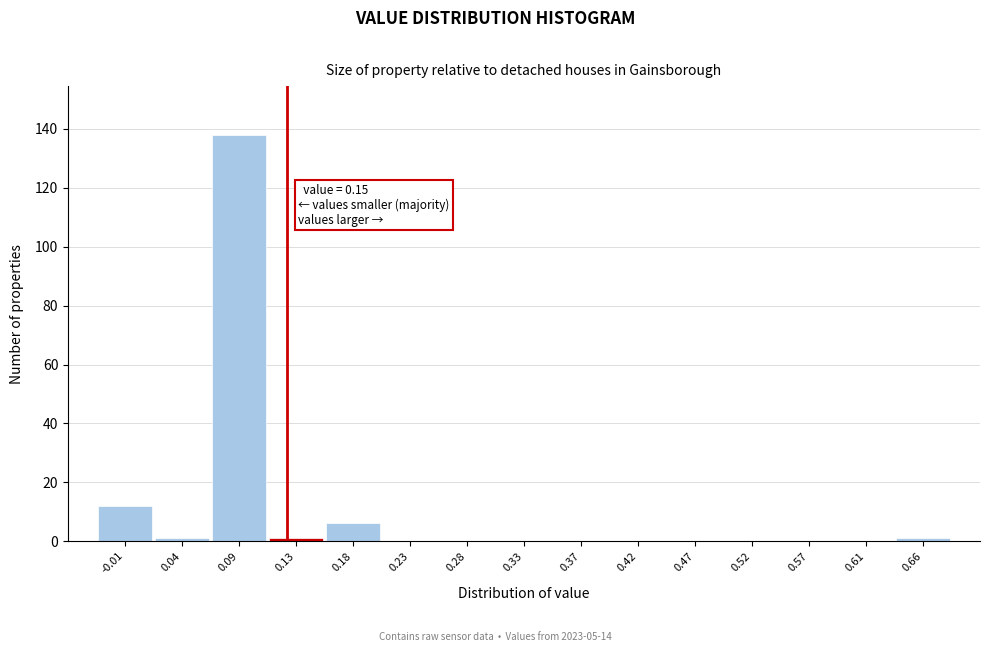

Reading right to left, extract all data points from this chart.

0.66=1	0.61=0	0.57=0	0.52=0	0.47=0	0.42=0	0.37=0	0.33=0	0.28=0	0.23=0	0.18=6	0.13=1	0.09=138	0.04=1	-0.01=12